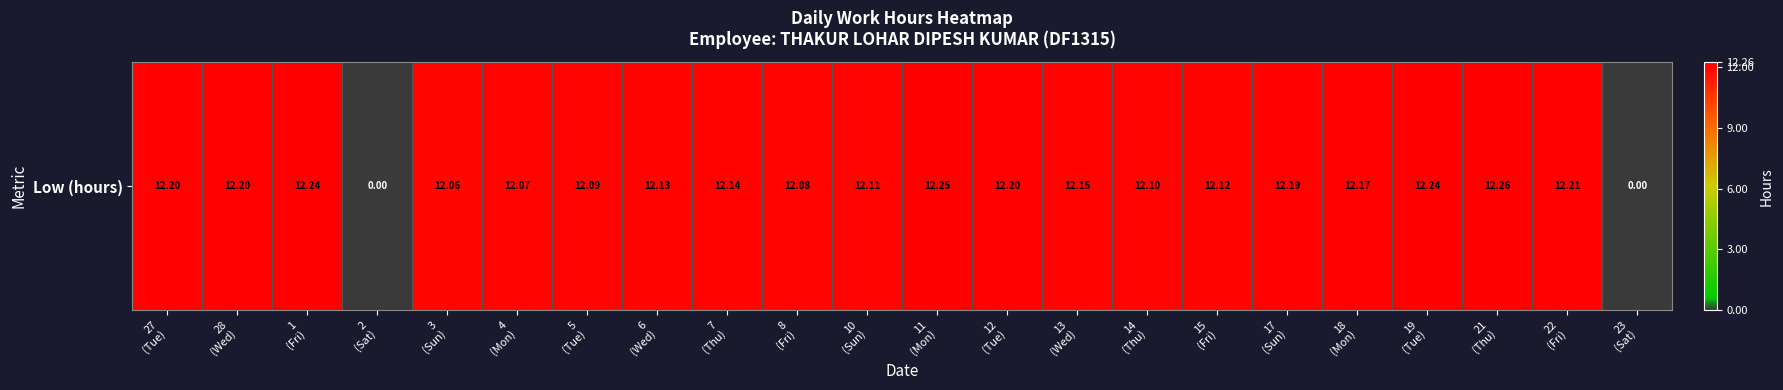

Which has a higher value, 23
(Sat) or 14
(Thu)?

14
(Thu)